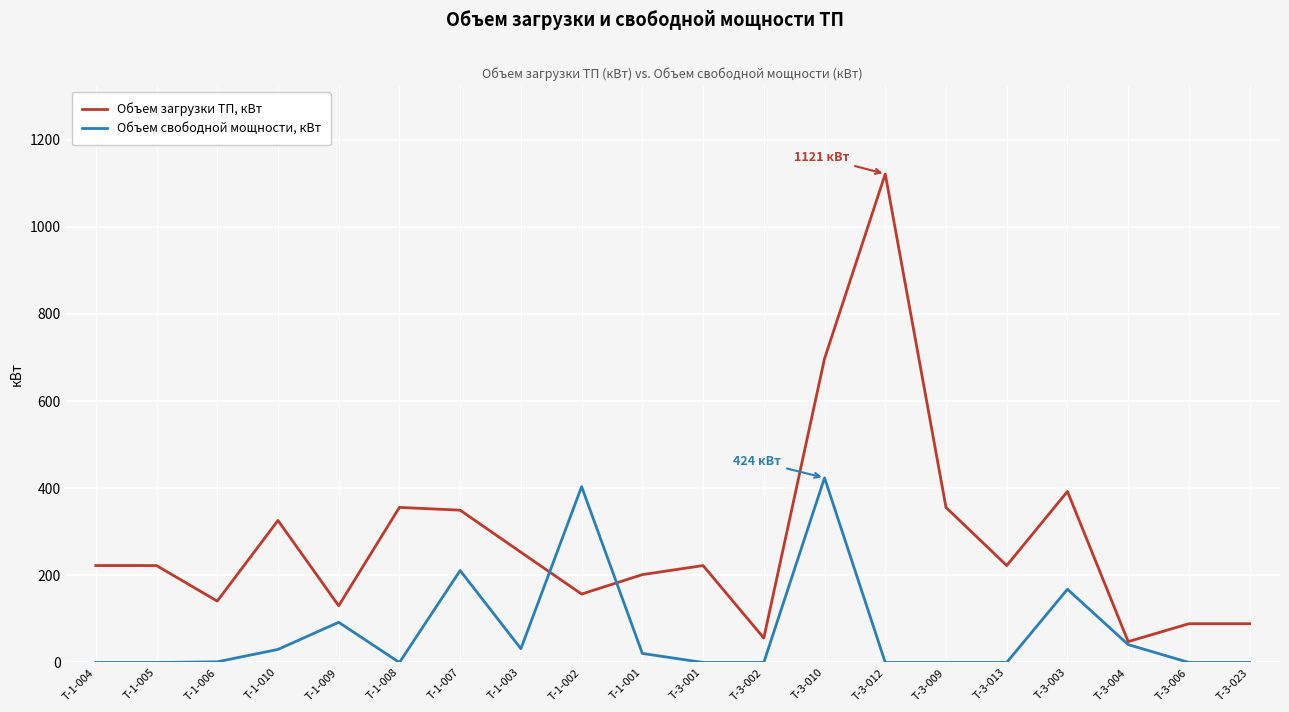

What is the sum of all Объем свободной мощности, кВт values?

1424.1